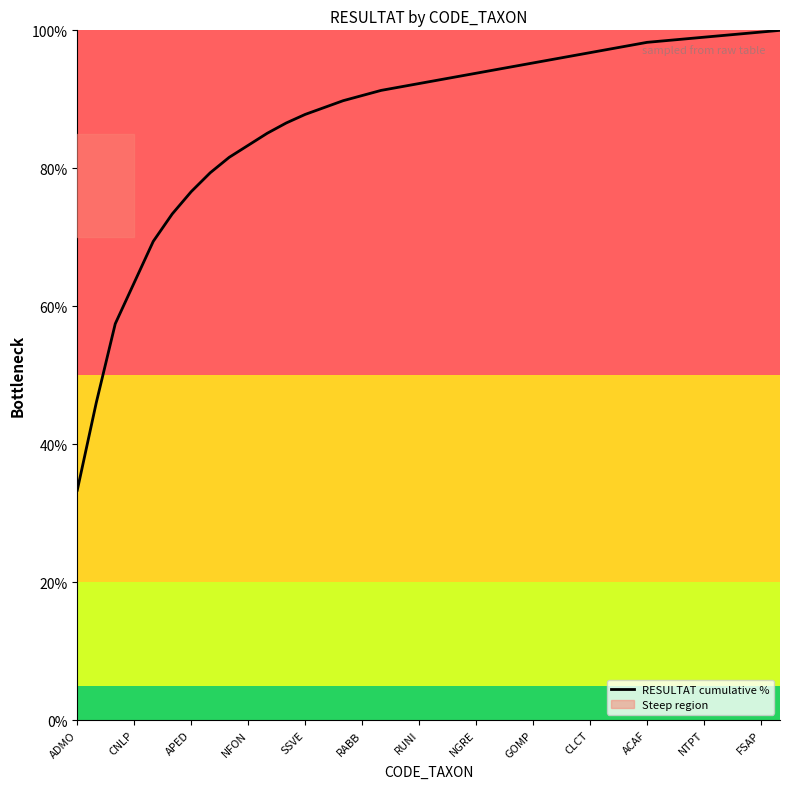

What is the minimum value for RESULTAT cumulative %?

33.3